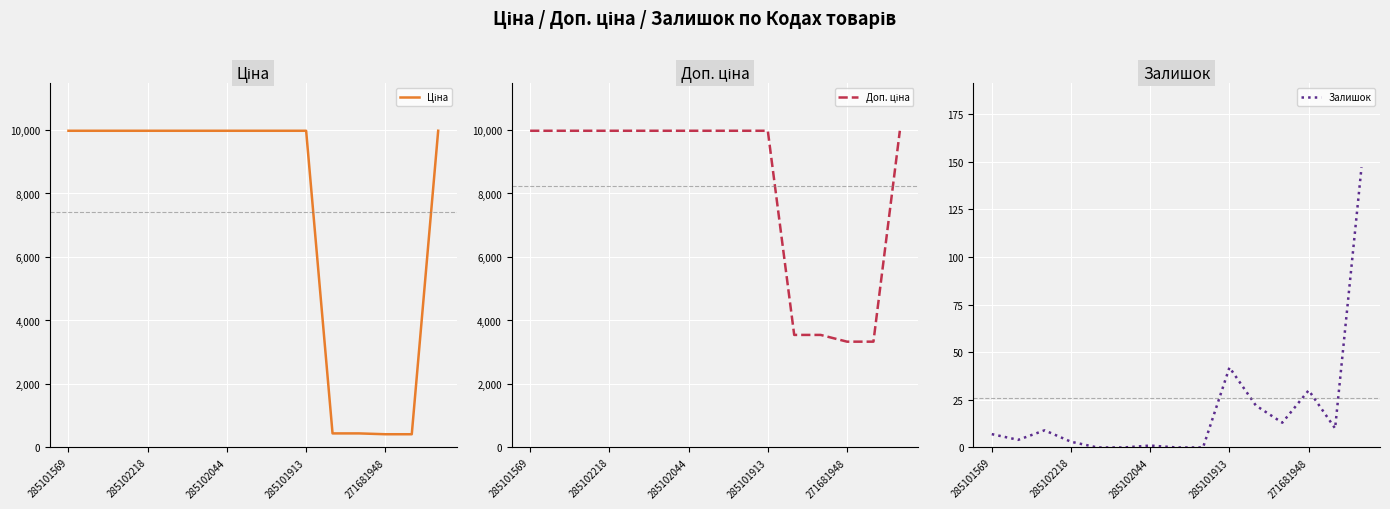

At which label is Доп. ціна closest to 6653?

10